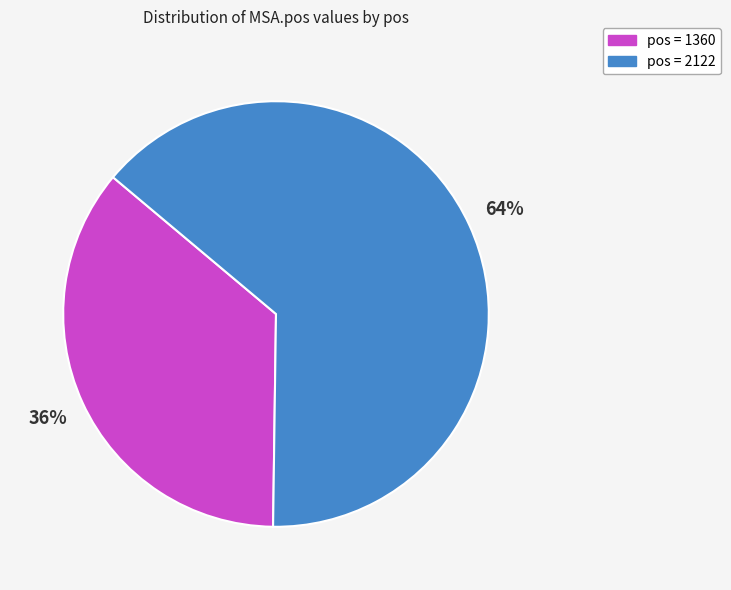

Does any single category account for the majority?

Yes